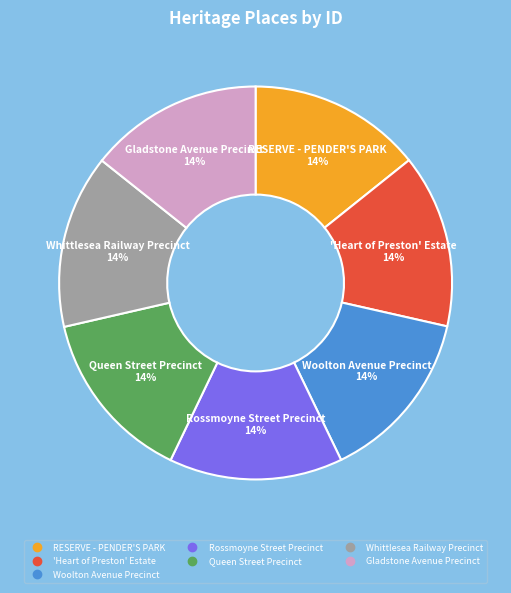

Approximately how many times larger is the value at Whittlesea Railway Precinct compared to Rossmoyne Street Precinct?

1.0